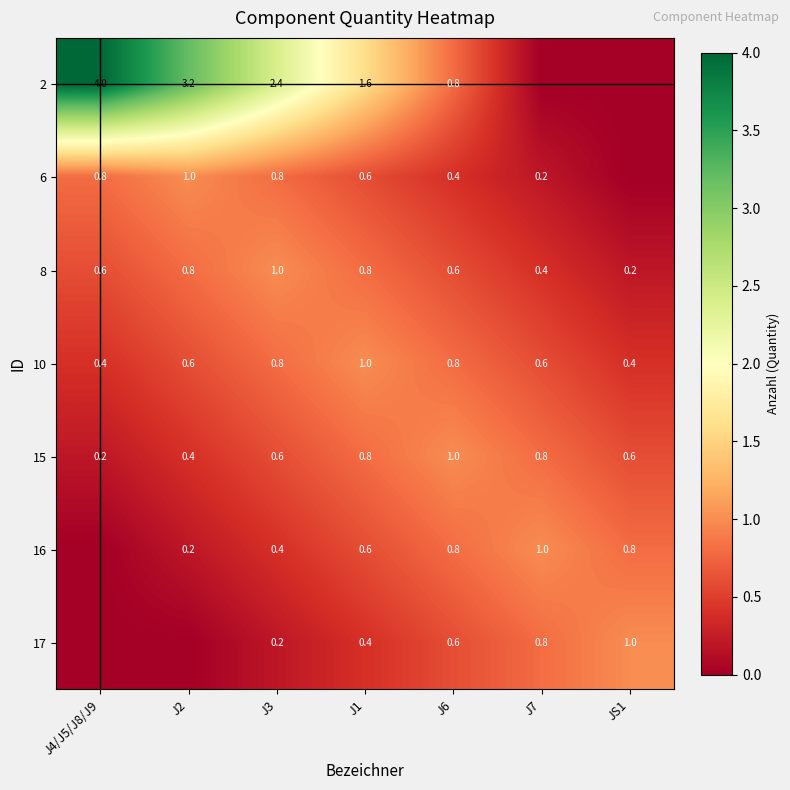

Is the value of 16 at J1 greater than the value of 8 at J2?

No